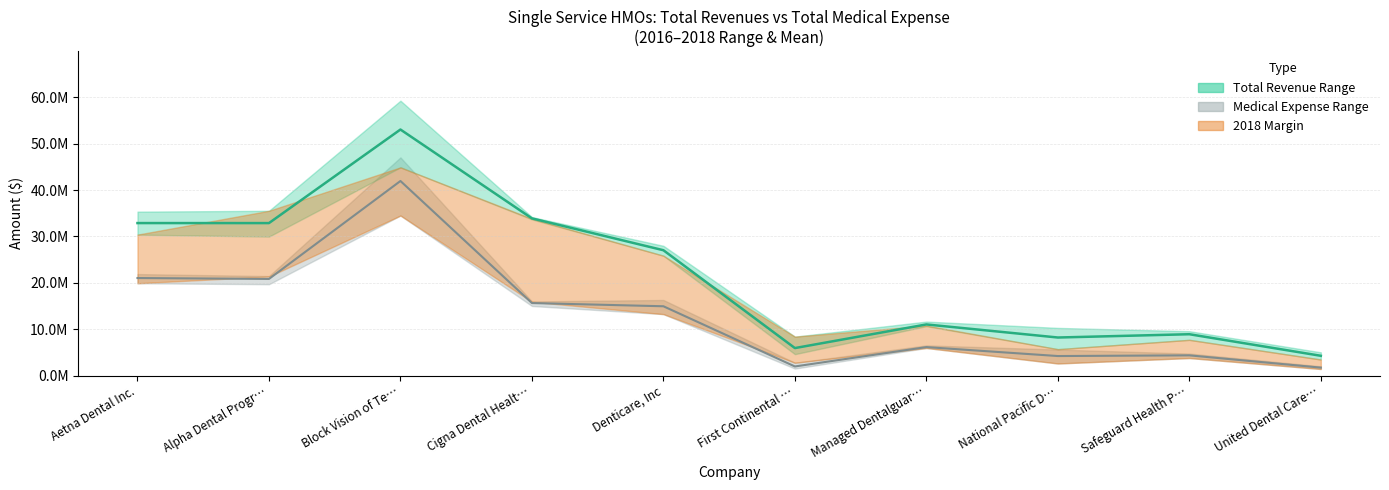

True or false: Medical Expense (mean) has a value of 1980801.7 at First Continental ….

True